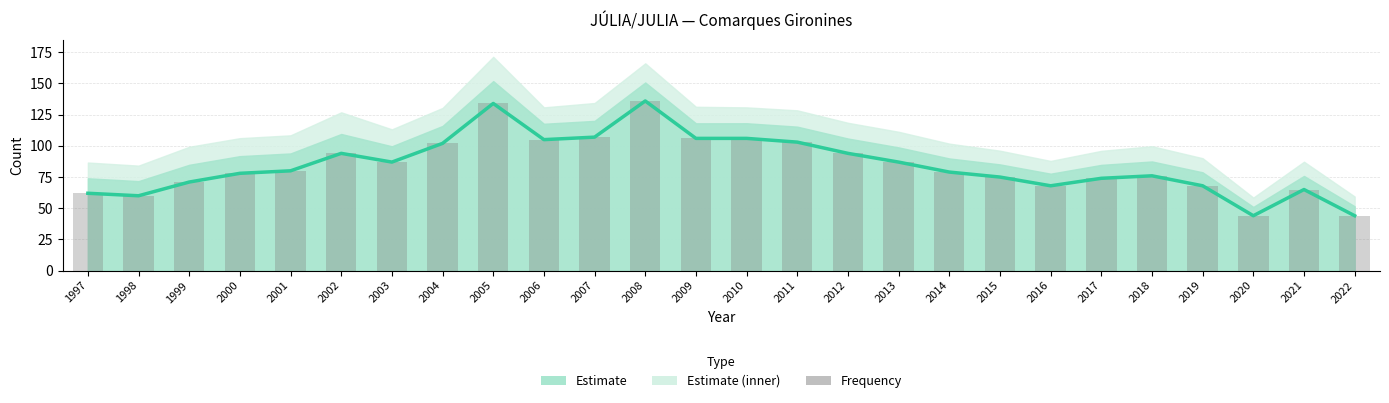

Where does the Estimate series first go above 80?

2002